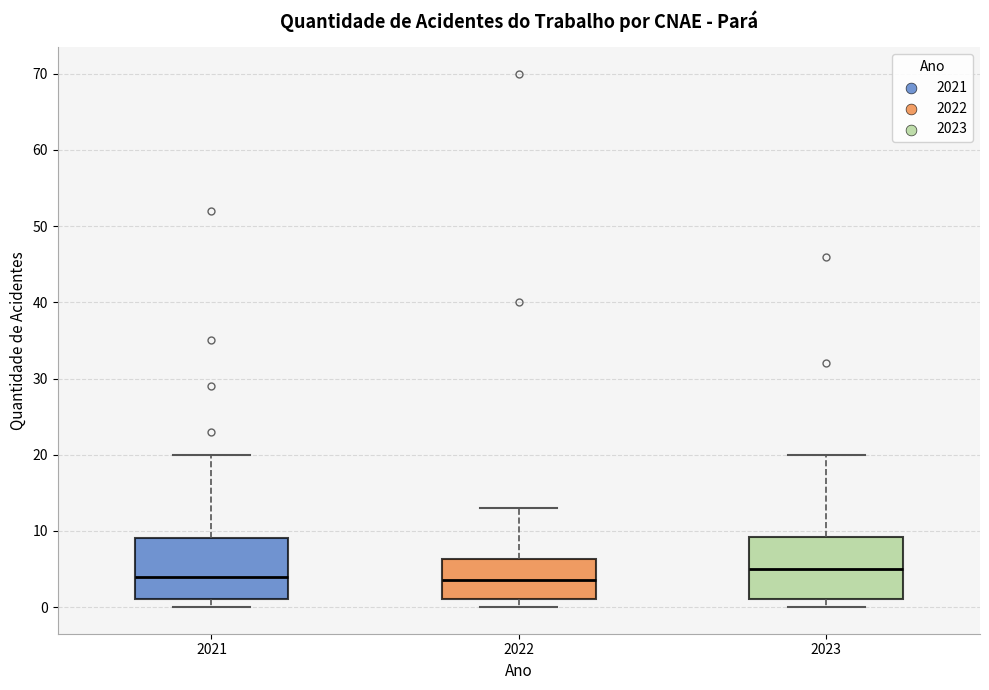

Reading left to right, read every box against the y-axis: the position of its median line, the range the box covers, and the ends of its whiskers. The values are not printed on the chart, so give them approximately, as read against the axis.

2021: median 4, box 1 to 9, whiskers 0 to 20
2022: median 4, box 1 to 6, whiskers 0 to 13
2023: median 5, box 1 to 9, whiskers 0 to 20